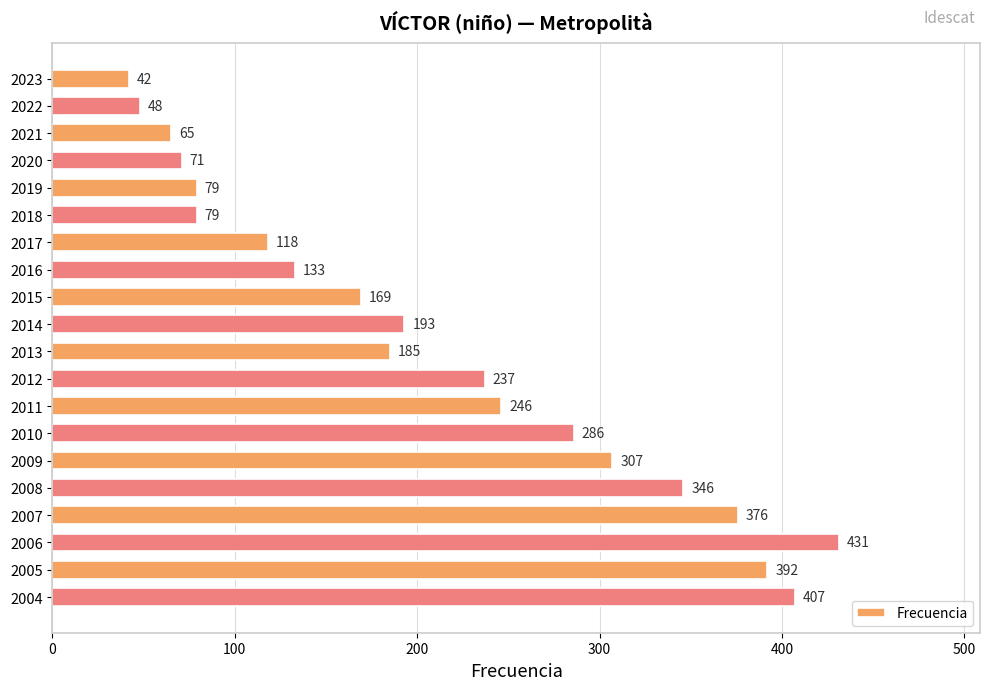

Which has a higher value, 2015 or 2022?

2015